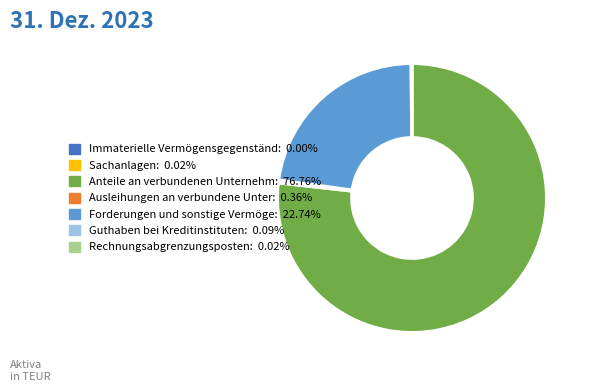

Does any single category account for the majority?

Yes